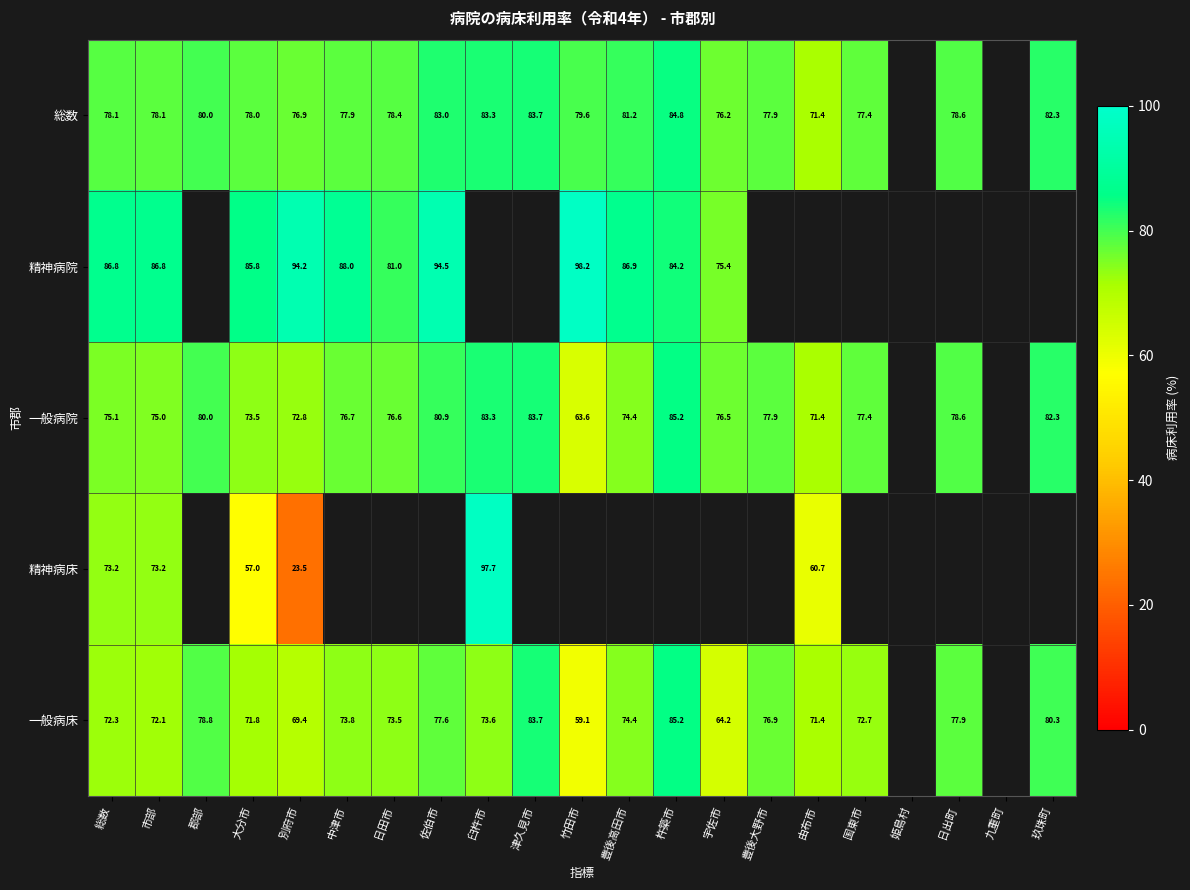

Is the value of 総数 at 総数 greater than the value of 精神病床 at 市部?

Yes